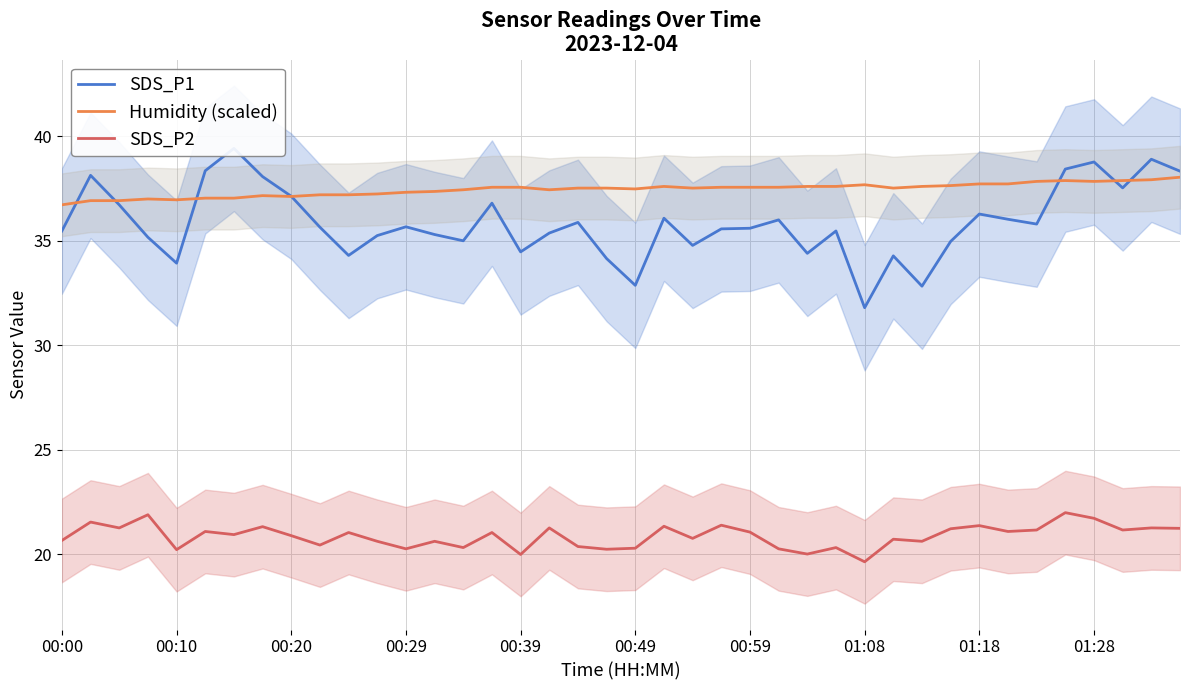

What is the highest value of the Humidity (scaled) series?

38.0